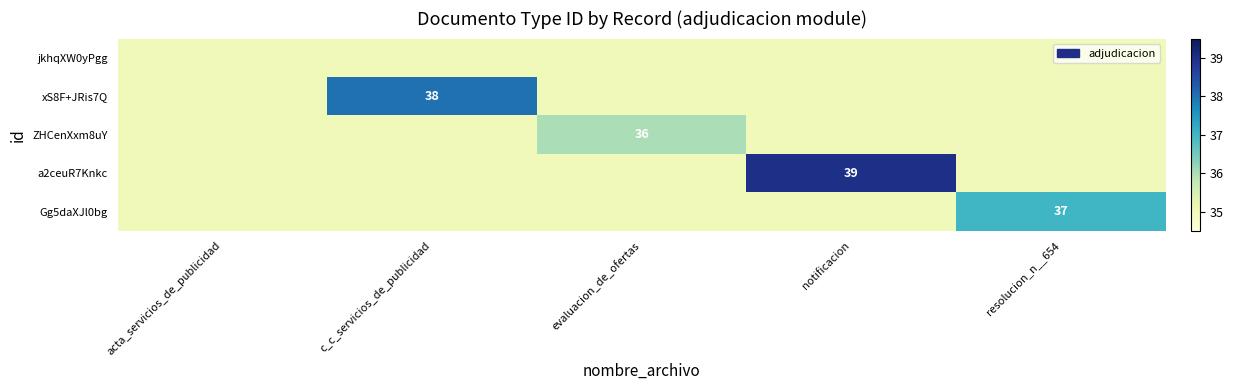

The xS8F+JRis7Q series shows 38 at c_c_servicios_de_publicidad. True or false?

True